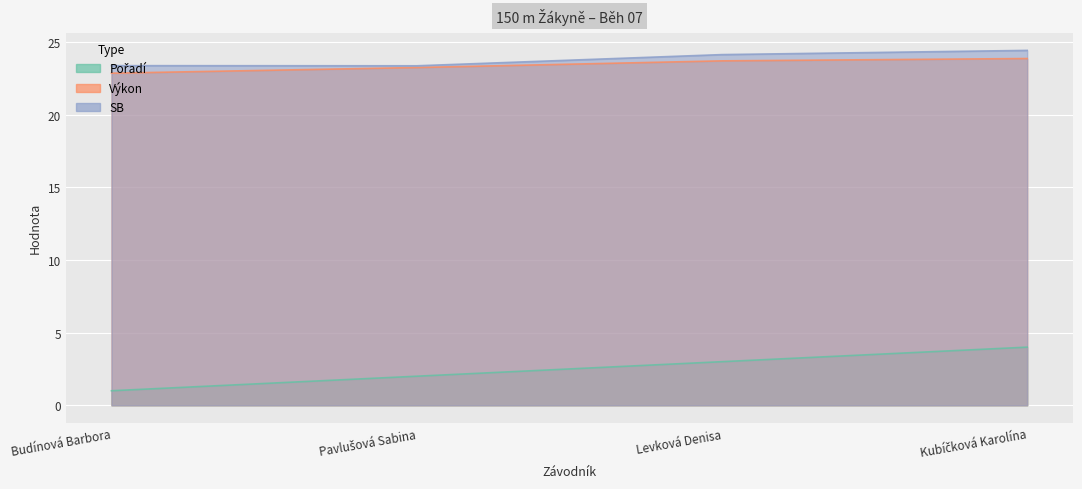

At Kubíčková Karolína, list the series in order from largest to smallest.

SB, Výkon, Pořadí